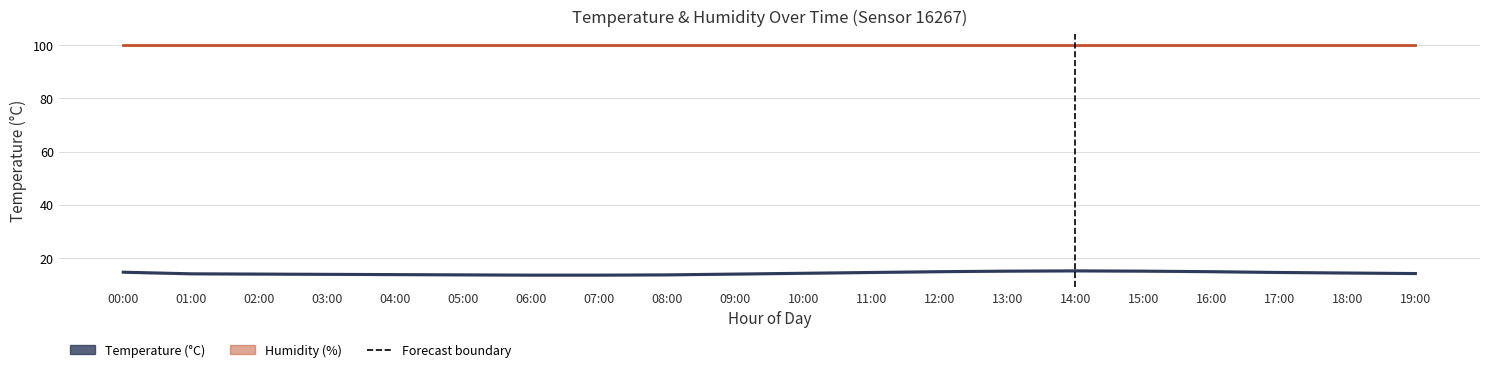

Reading left to right, what are all the values shown in this chart?

Humidity (%): 99.9	99.9	99.9	99.9	99.9	99.9	99.9	99.9	99.9	99.9	99.9	99.9	99.9	99.9	99.9	99.9	99.9	99.9	99.9	99.9
Temperature (°C): 14.7	14.1	14.0	13.9	13.8	13.7	13.6	13.6	13.7	14.0	14.3	14.6	14.9	15.1	15.2	15.1	14.9	14.6	14.4	14.2